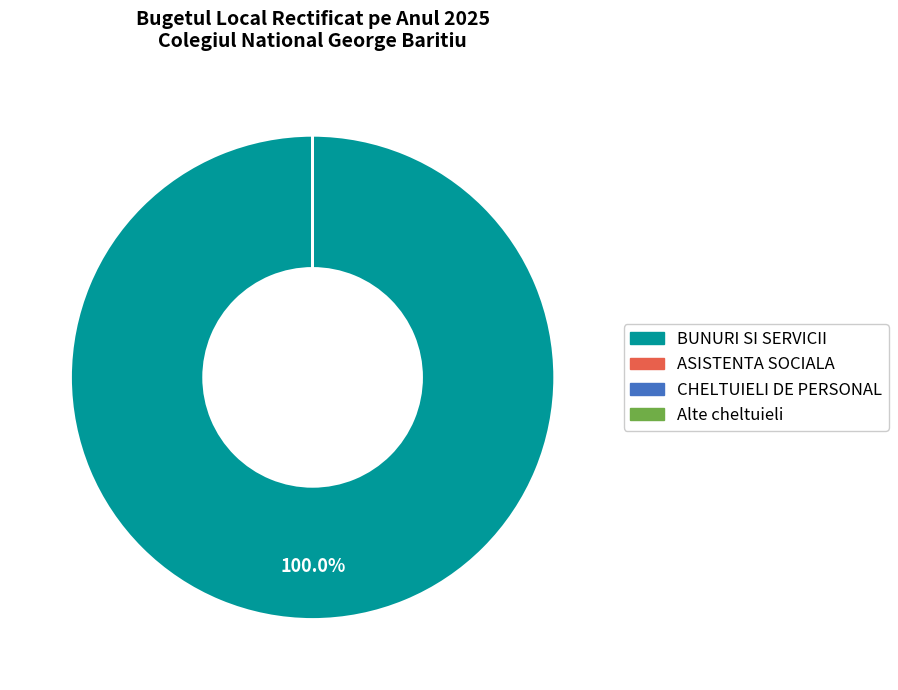

To the nearest percent, what is the difference between the largest and smallest slice percentages?

100%